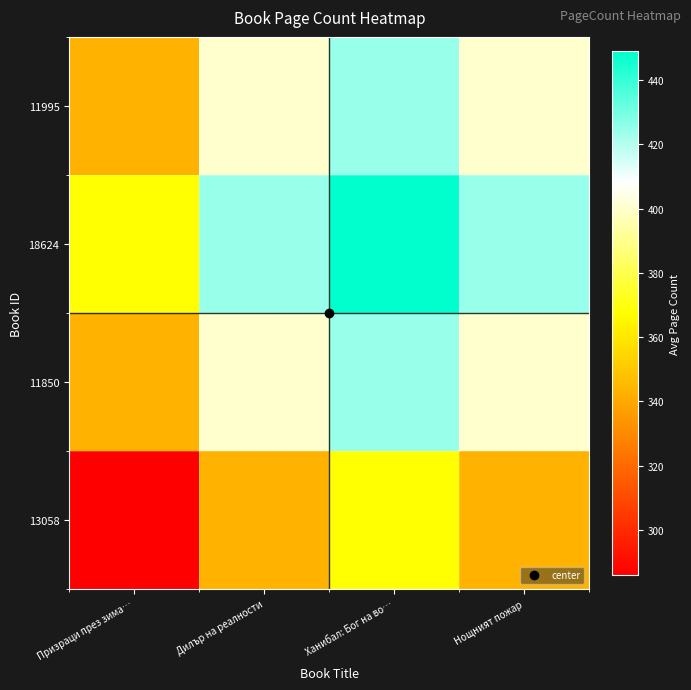

Reading left to right, list all the values displayed in this chart.

13058: Призраци през зима…=286.0	Дилър на реалности=343.0	Ханибал: Бог на во…=367.5	Нощният пожар=343.0
11850: Призраци през зима…=343.0	Дилър на реалности=400.0	Ханибал: Бог на во…=424.5	Нощният пожар=400.0
18624: Призраци през зима…=367.5	Дилър на реалности=424.5	Ханибал: Бог на во…=449.0	Нощният пожар=424.5
11995: Призраци през зима…=343.0	Дилър на реалности=400.0	Ханибал: Бог на во…=424.5	Нощният пожар=400.0